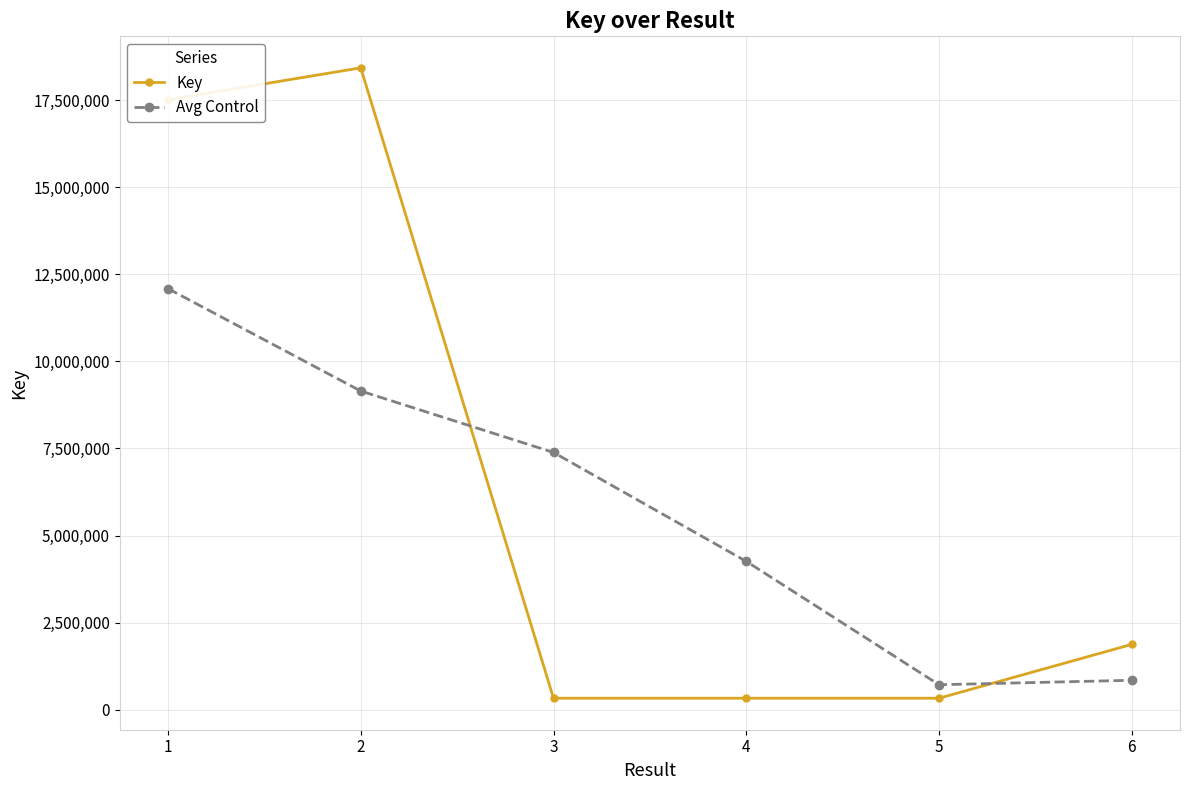

Which series has the largest total across all categories?

Key